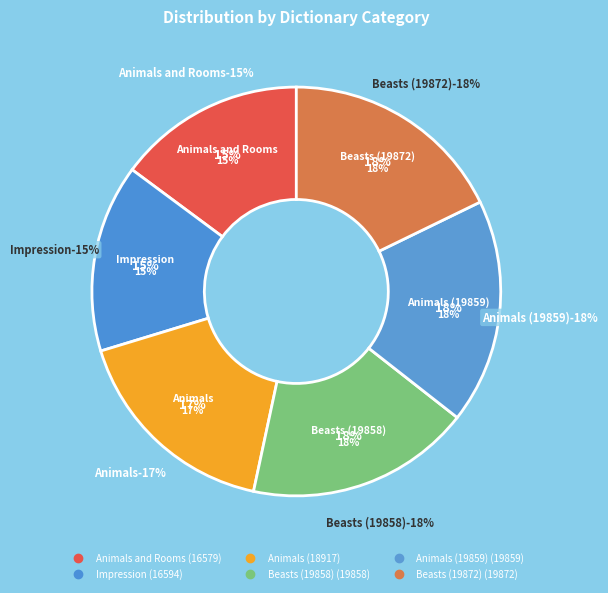

Approximately how many times larger is the value at Beasts (19858) compared to Beasts (19872)?

1.0